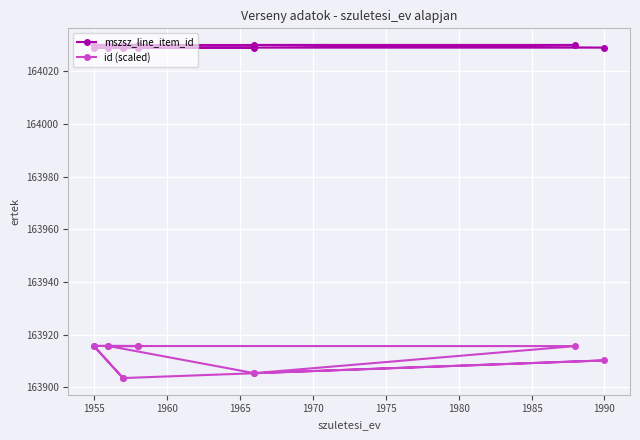

True or false: id (scaled) and mszsz_line_item_id cross at least once.

False